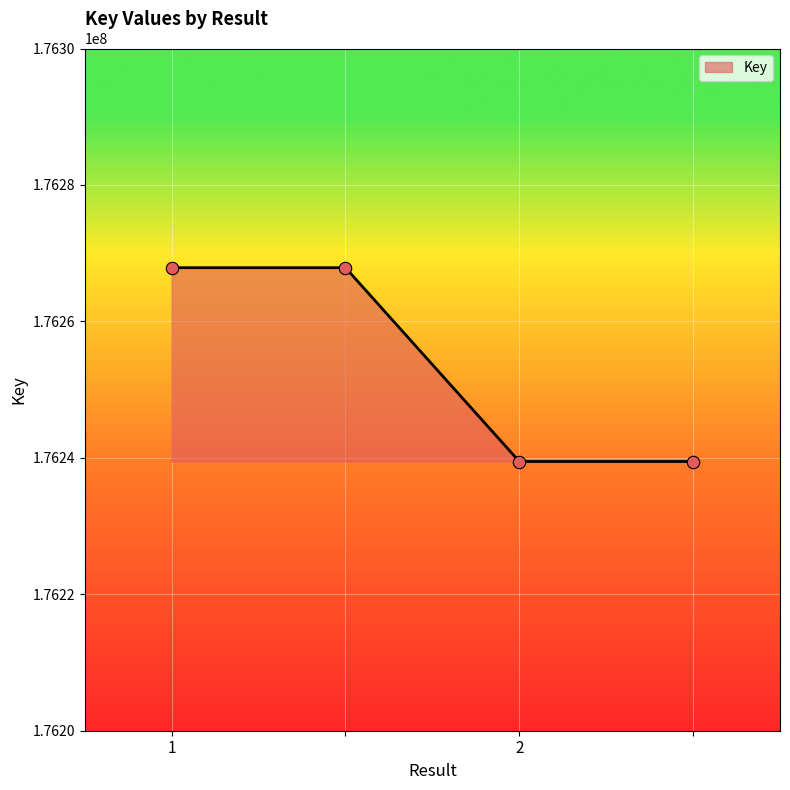

What is the maximum value shown in the chart?

176267869